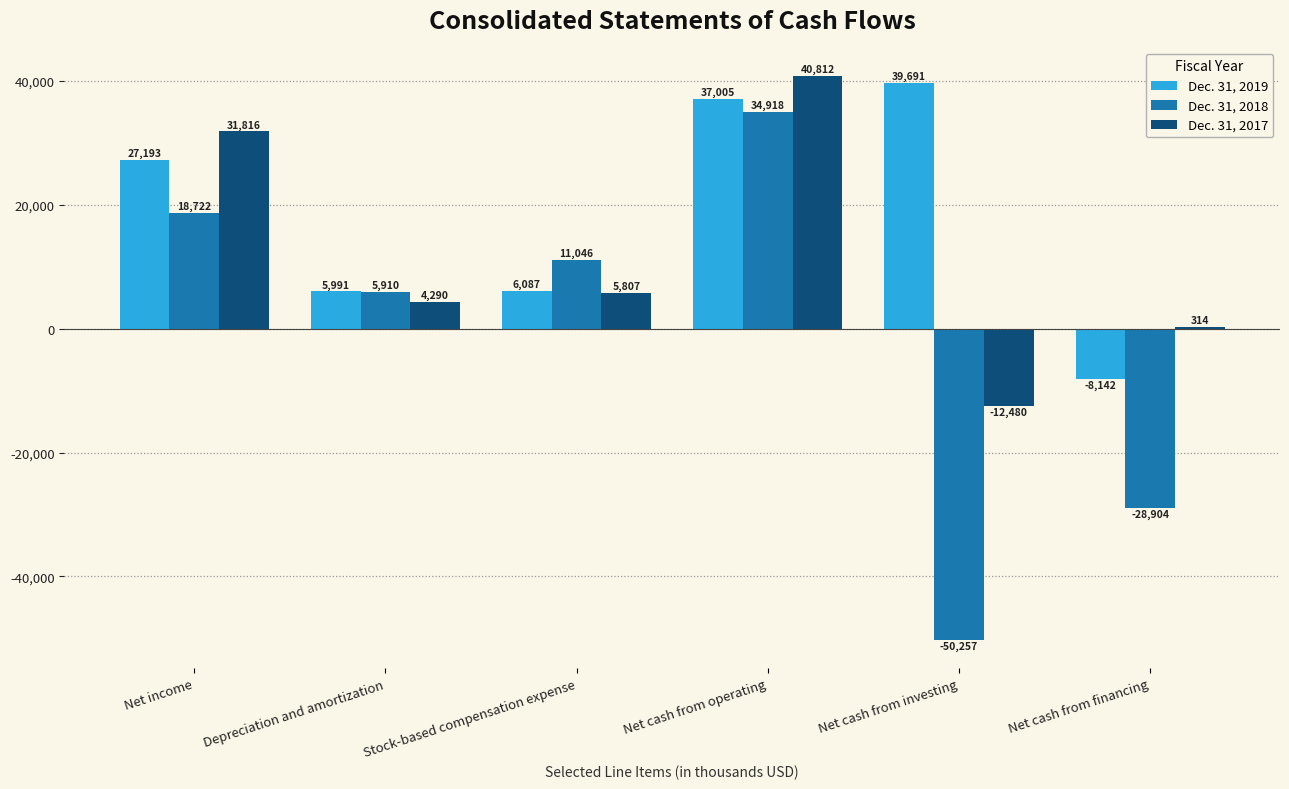

Reading left to right, transcribe all the data shown in this chart.

Dec. 31, 2019: 27193	5991	6087	37005	39691	-8142
Dec. 31, 2018: 18722	5910	11046	34918	-50257	-28904
Dec. 31, 2017: 31816	4290	5807	40812	-12480	314